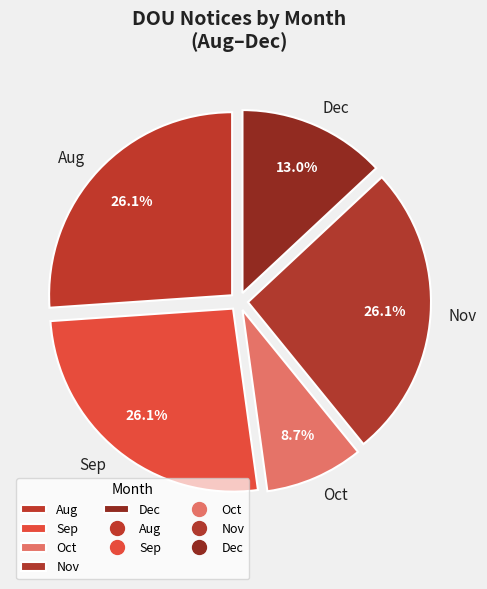

Combined, what portion of the pie is Dec and Nov?

39.1%